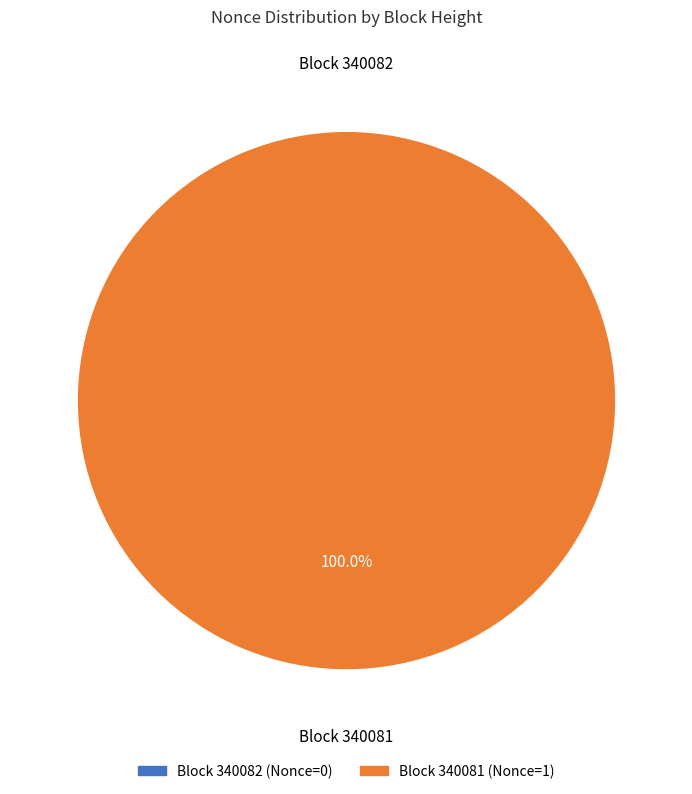

To the nearest percent, what is the difference between the 340082 and 340081 slice percentages?

100%